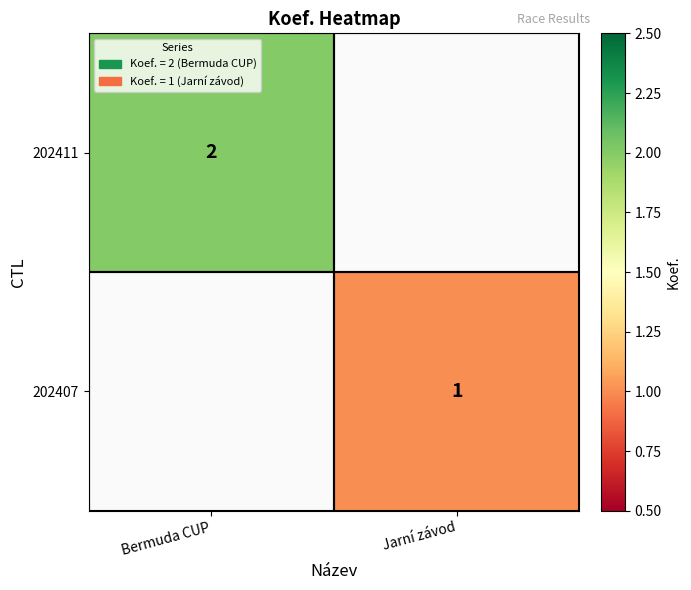

Between Jarní závod and Bermuda CUP, which is larger?

Bermuda CUP